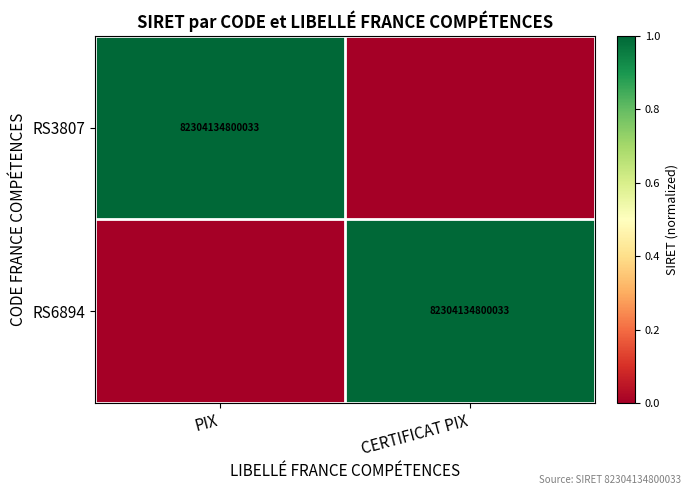

The value of RS6894 at CERTIFICAT PIX is 124622907944198. True or false?

False